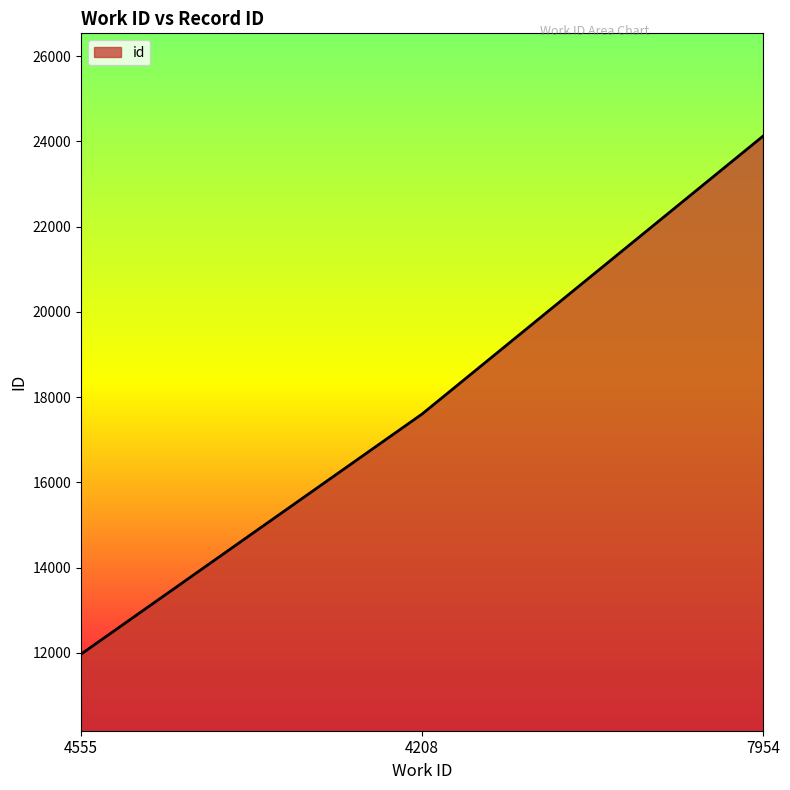

List the labels in order of value, largest first.

7954, 4208, 4555